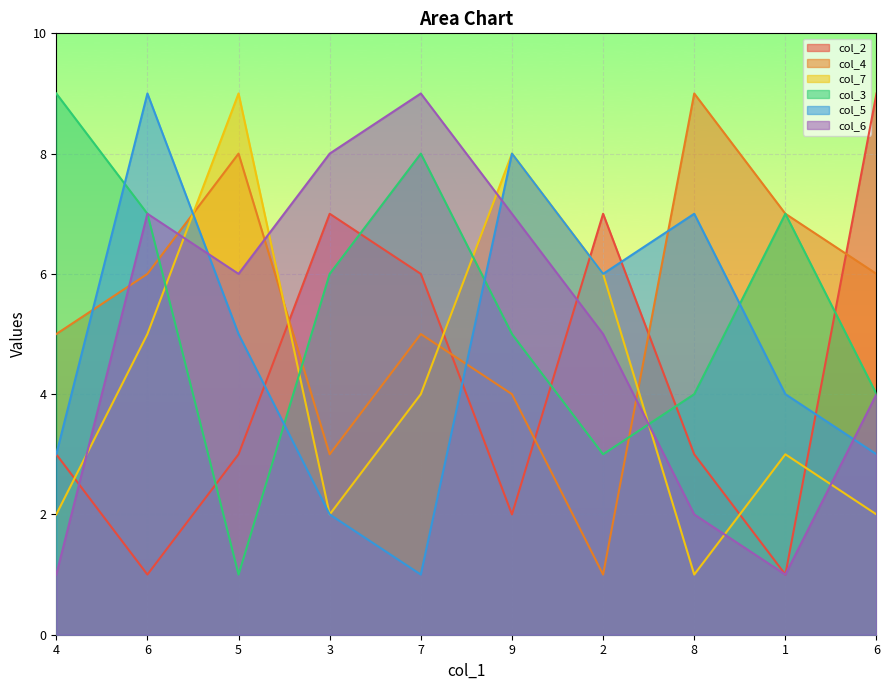

What is the maximum value shown in the chart?

9